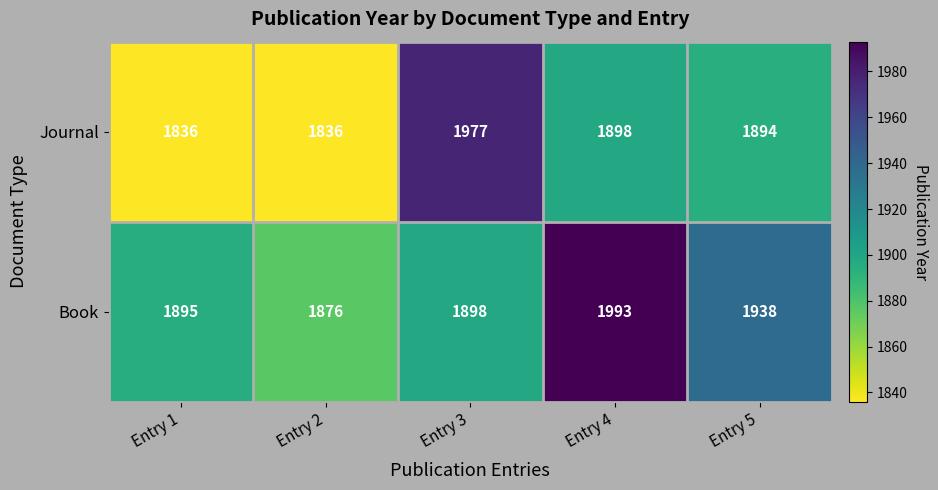

What is the total value across all series at Entry 3?

3875